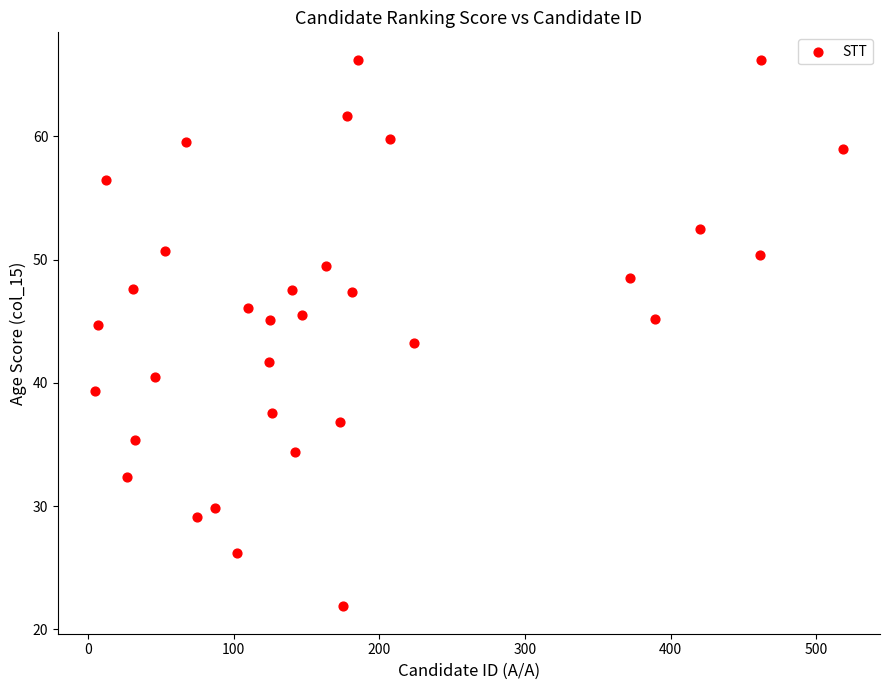

What is the range of X values (max minus min)?

513.0